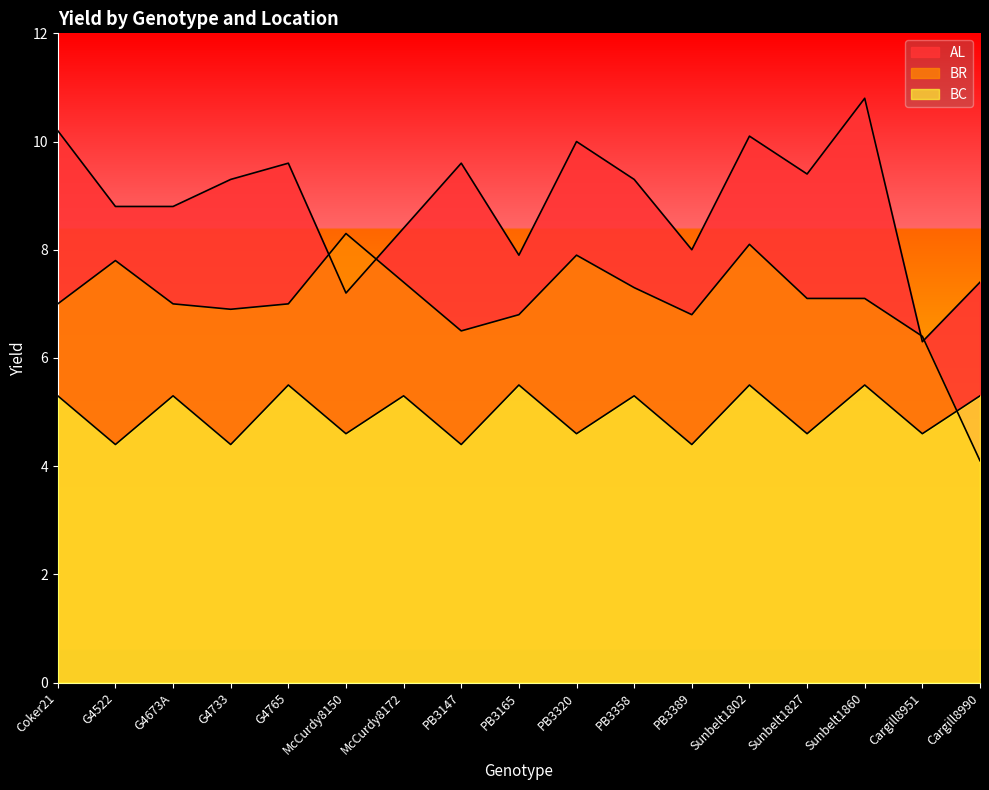

Which category has the lowest value in the BR series?

Cargill8990